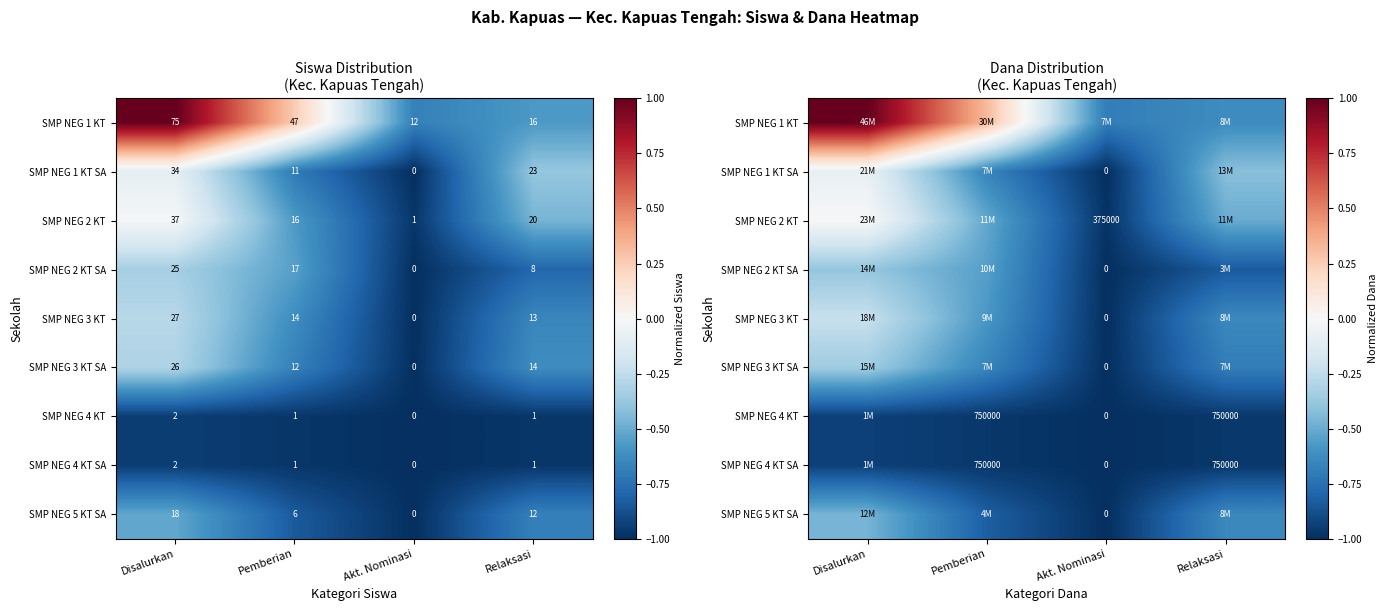

List the labels in order of SMP NEG 1 KT SA value, largest first.

Disalurkan, Relaksasi, Pemberian, Akt. Nominasi